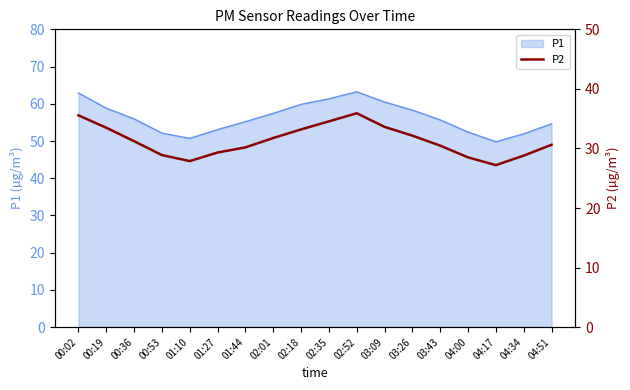

Is it true that P1 equals 12.0 at 01:10?

False